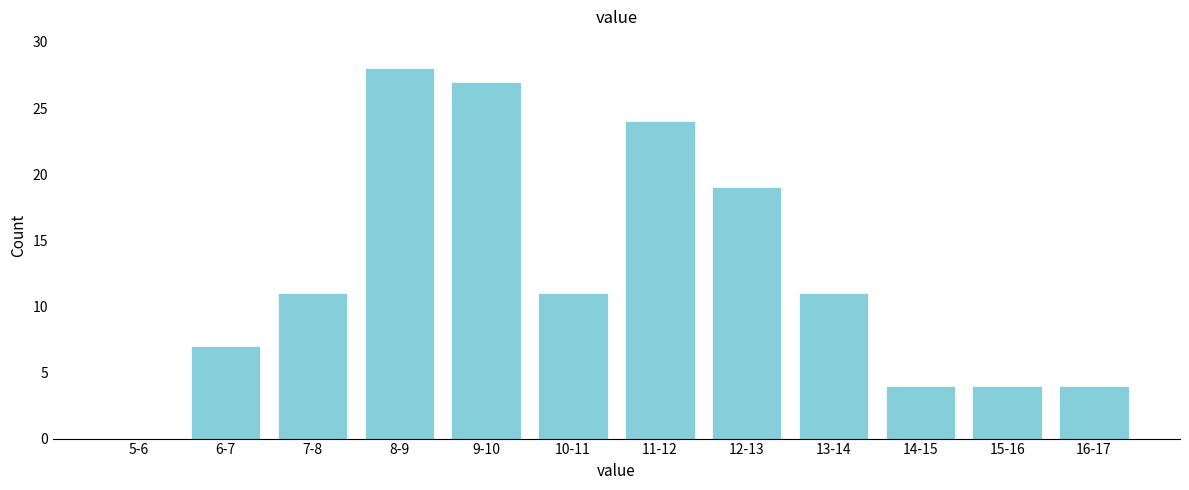

Reading left to right, what are all the values shown in this chart?

5-6=0	6-7=7	7-8=11	8-9=28	9-10=27	10-11=11	11-12=24	12-13=19	13-14=11	14-15=4	15-16=4	16-17=4